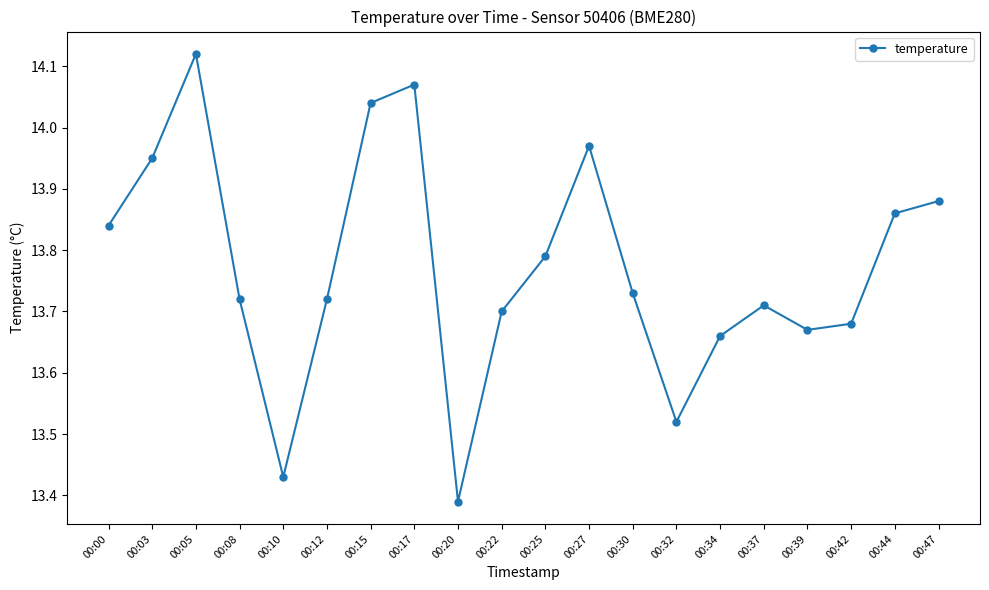

Does the chart have visible grid lines?

No